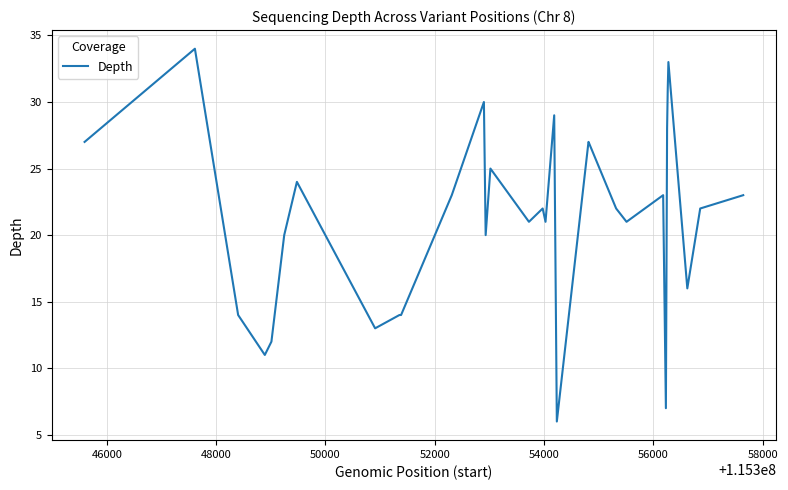

What is the minimum value shown in the chart?

6